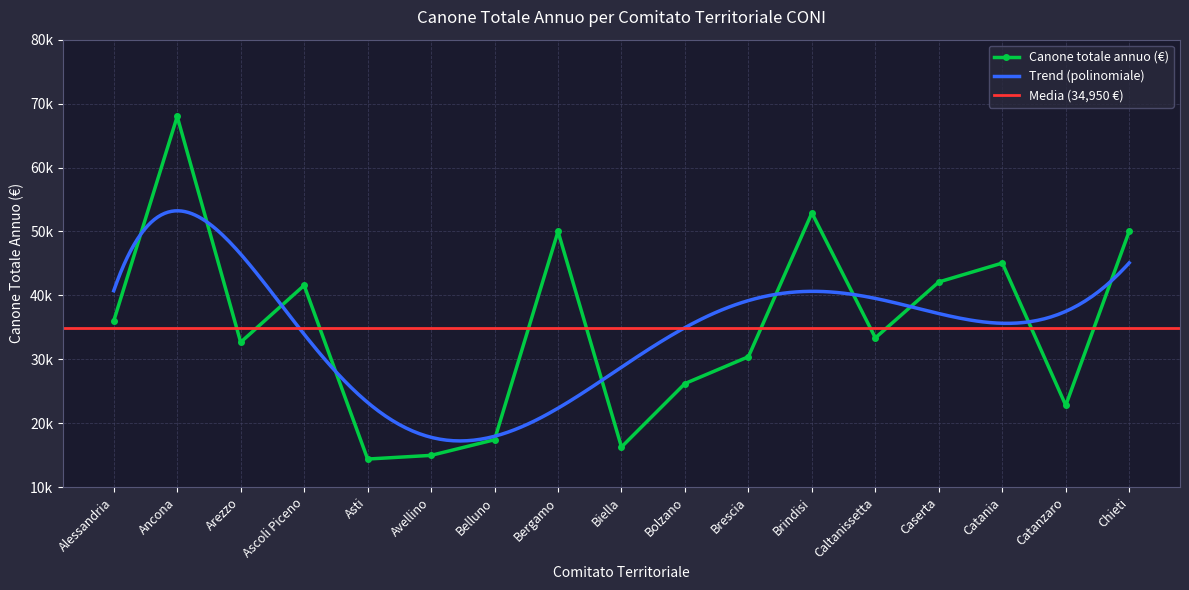

Reading left to right, what are all the values shown in this chart?

36000.0	67982.9	32670.6	41570.0	14400.0	14973.8	17421.0	50000.0	16285.6	26208.1	30402.9	52896.0	33354.0	42098.0	45057.0	22800.0	50030.8